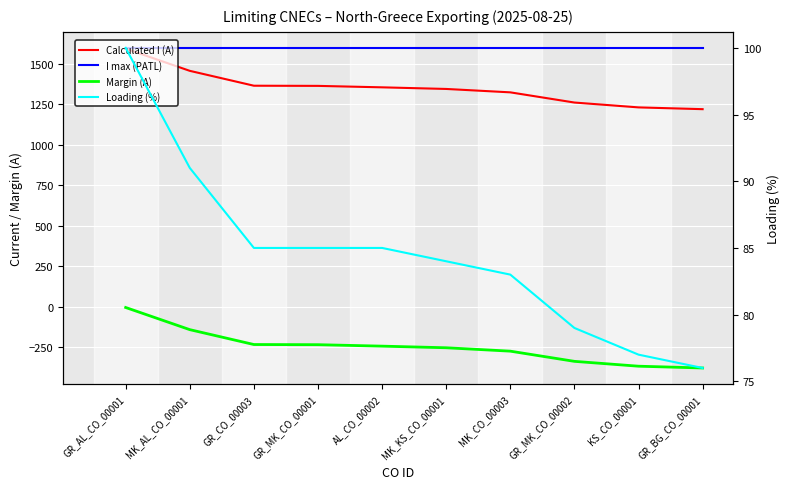

True or false: I max (PATL) has more than 0 points higher than both neighbors.

False